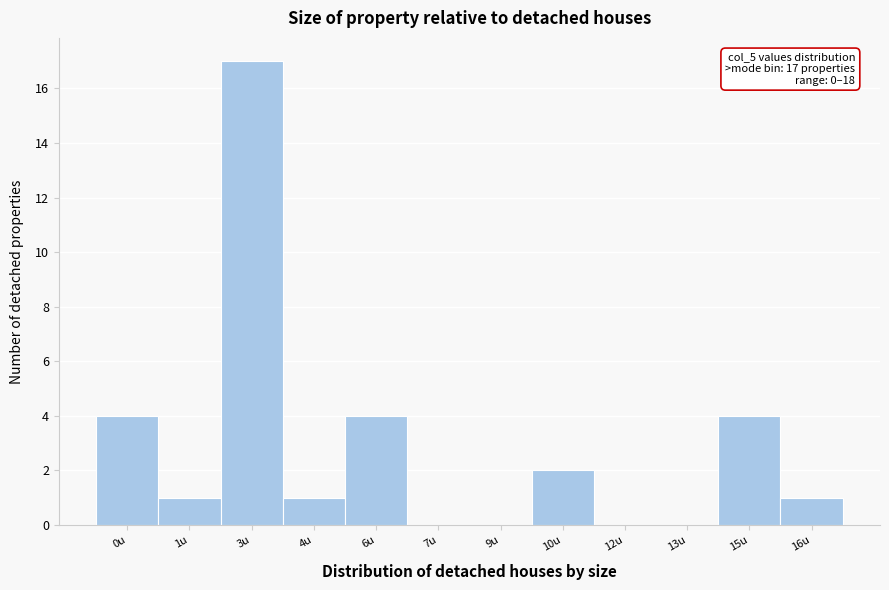

Reading right to left, what are all the values shown in this chart?

16u=1	15u=4	13u=0	12u=0	10u=2	9u=0	7u=0	6u=4	4u=1	3u=17	1u=1	0u=4